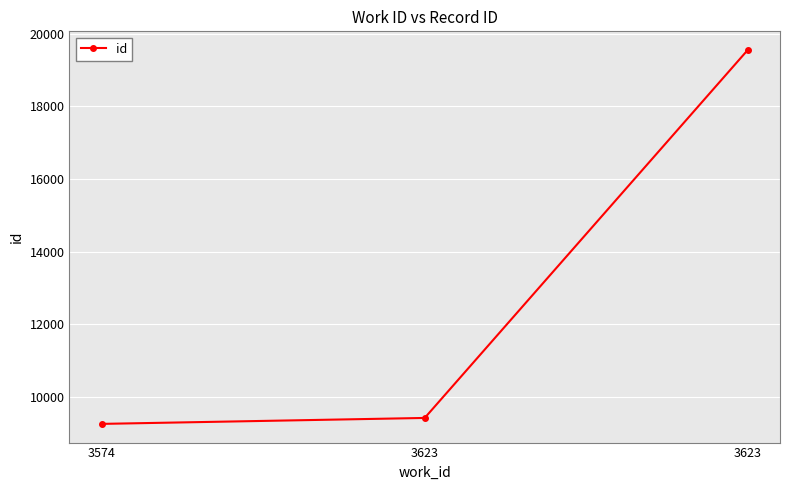

How many values are below 9412?

1